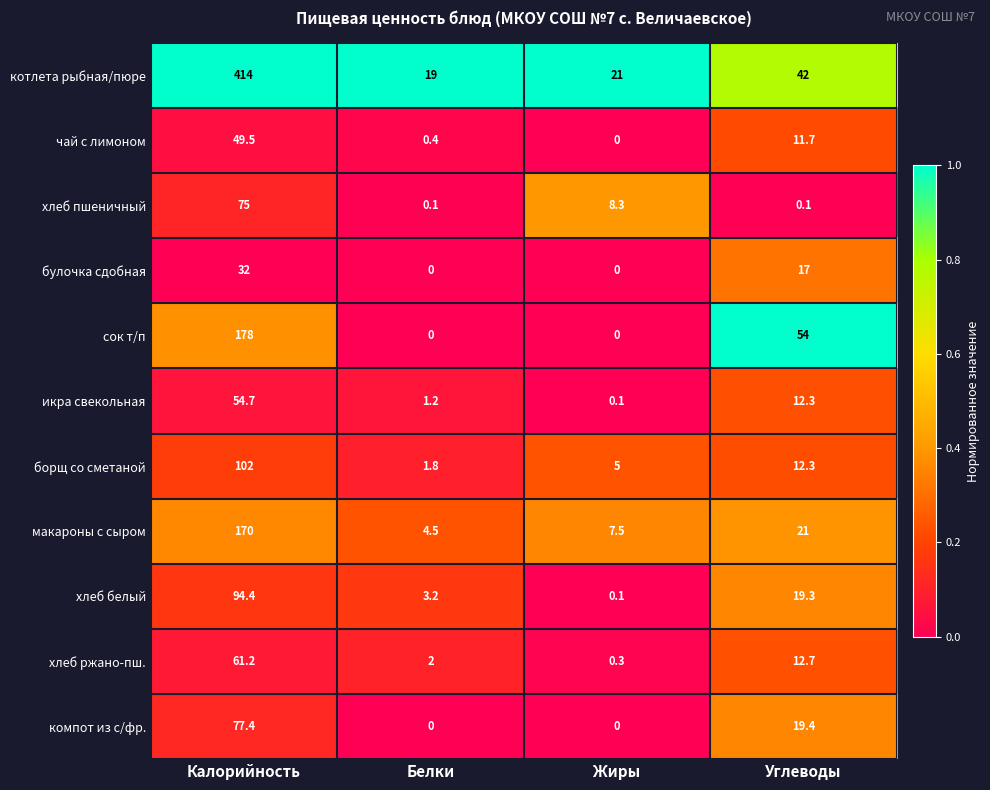

Rank the series by their maximum value, from lowest to highest.

булочка сдобная, чай с лимоном, икра свекольная, хлеб ржано-пш., хлеб пшеничный, компот из с/фр., хлеб белый, борщ со сметаной, макароны с сыром, сок т/п, котлета рыбная/пюре